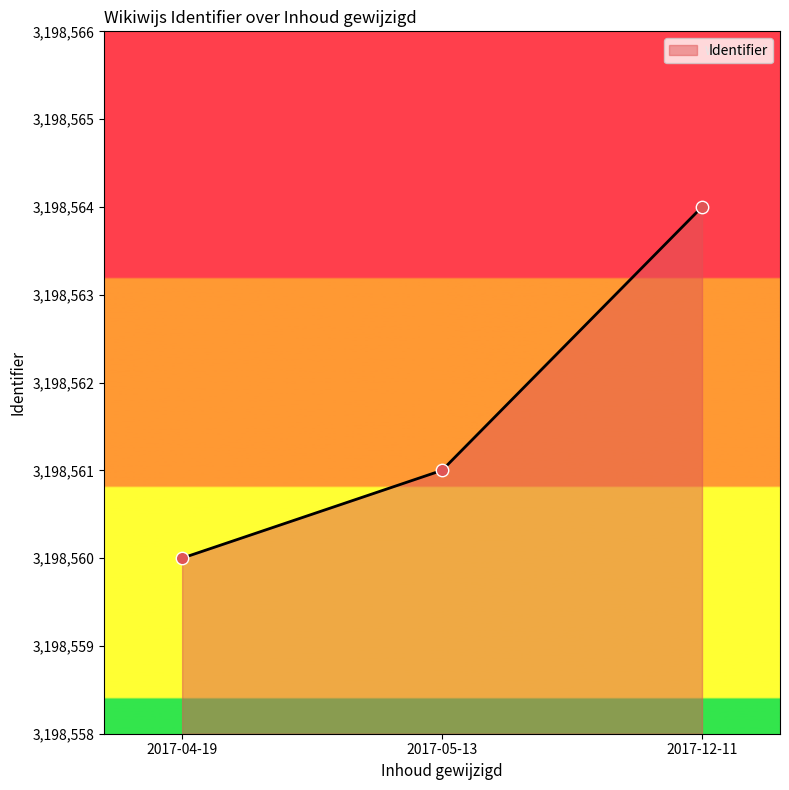

Between 2017-05-13 and 2017-04-19, which is larger?

2017-05-13